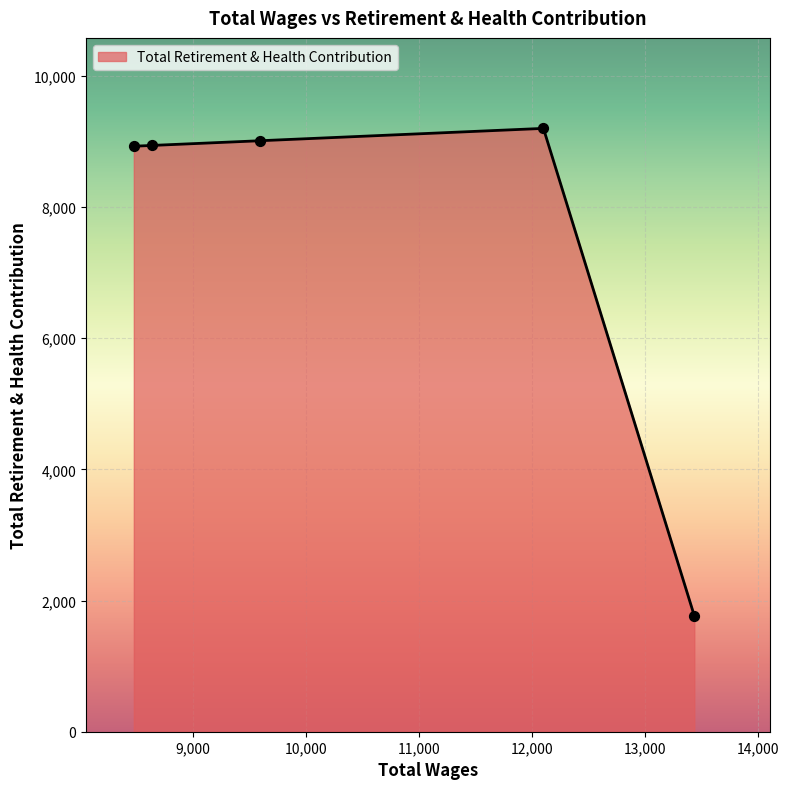

What is the minimum value shown in the chart?

1769